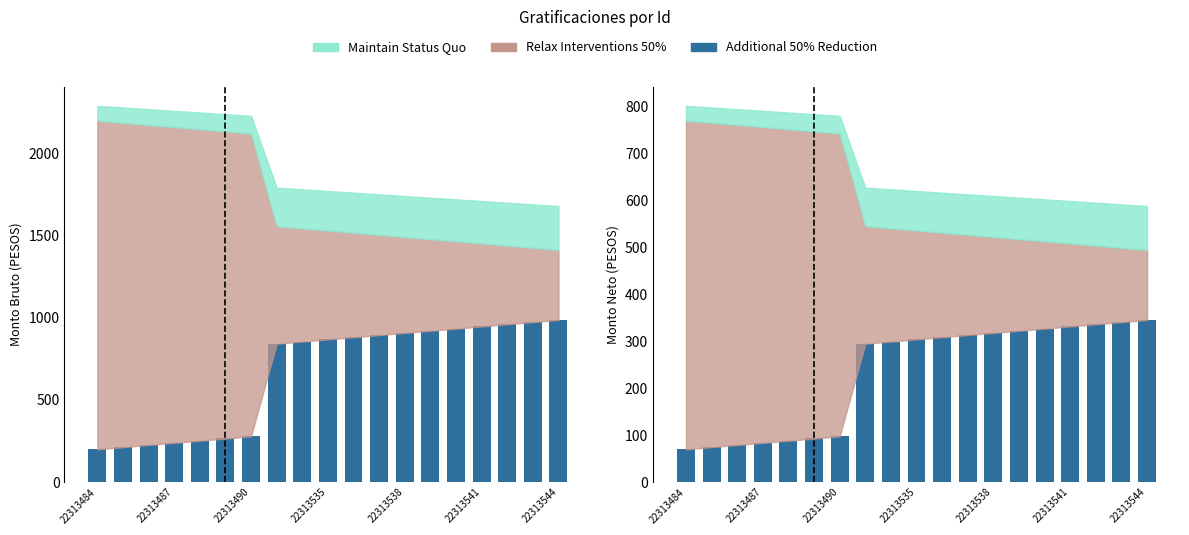

Between 8 and 17, which is larger?

17